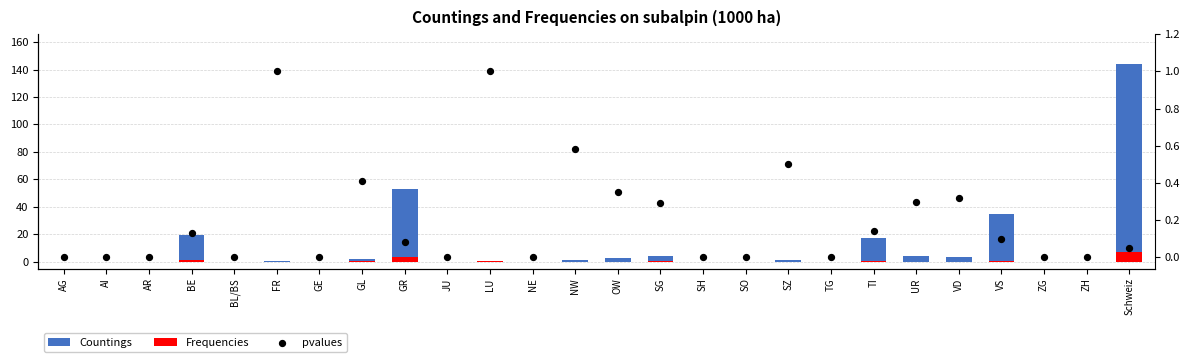

At how many categories does at least one series exceed 50?

2